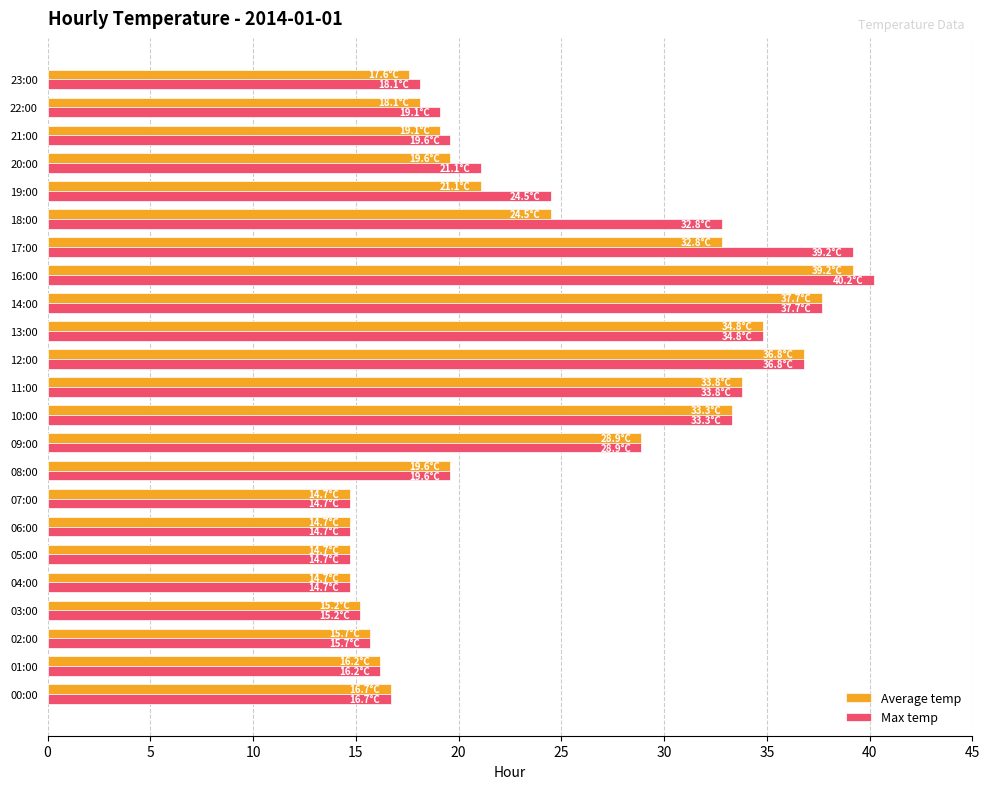

What is the sum of all Max temp values?

562.1